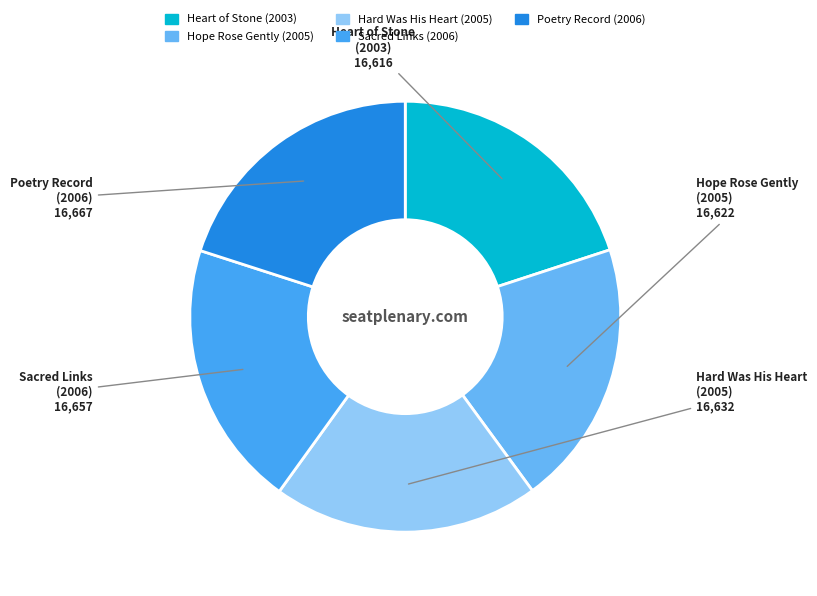

Does Poetry Record (2006) represent more than half of the total?

No